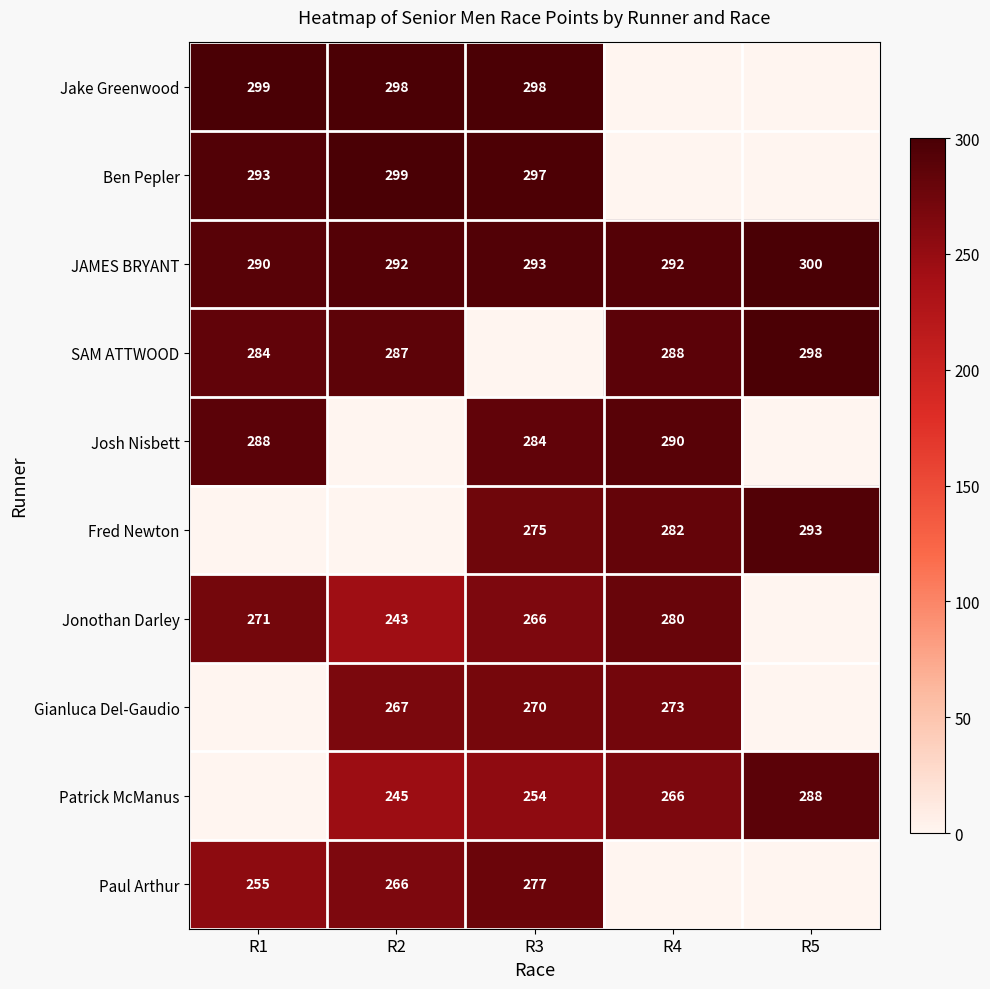

How many JAMES BRYANT values are between 292 and 293?

3